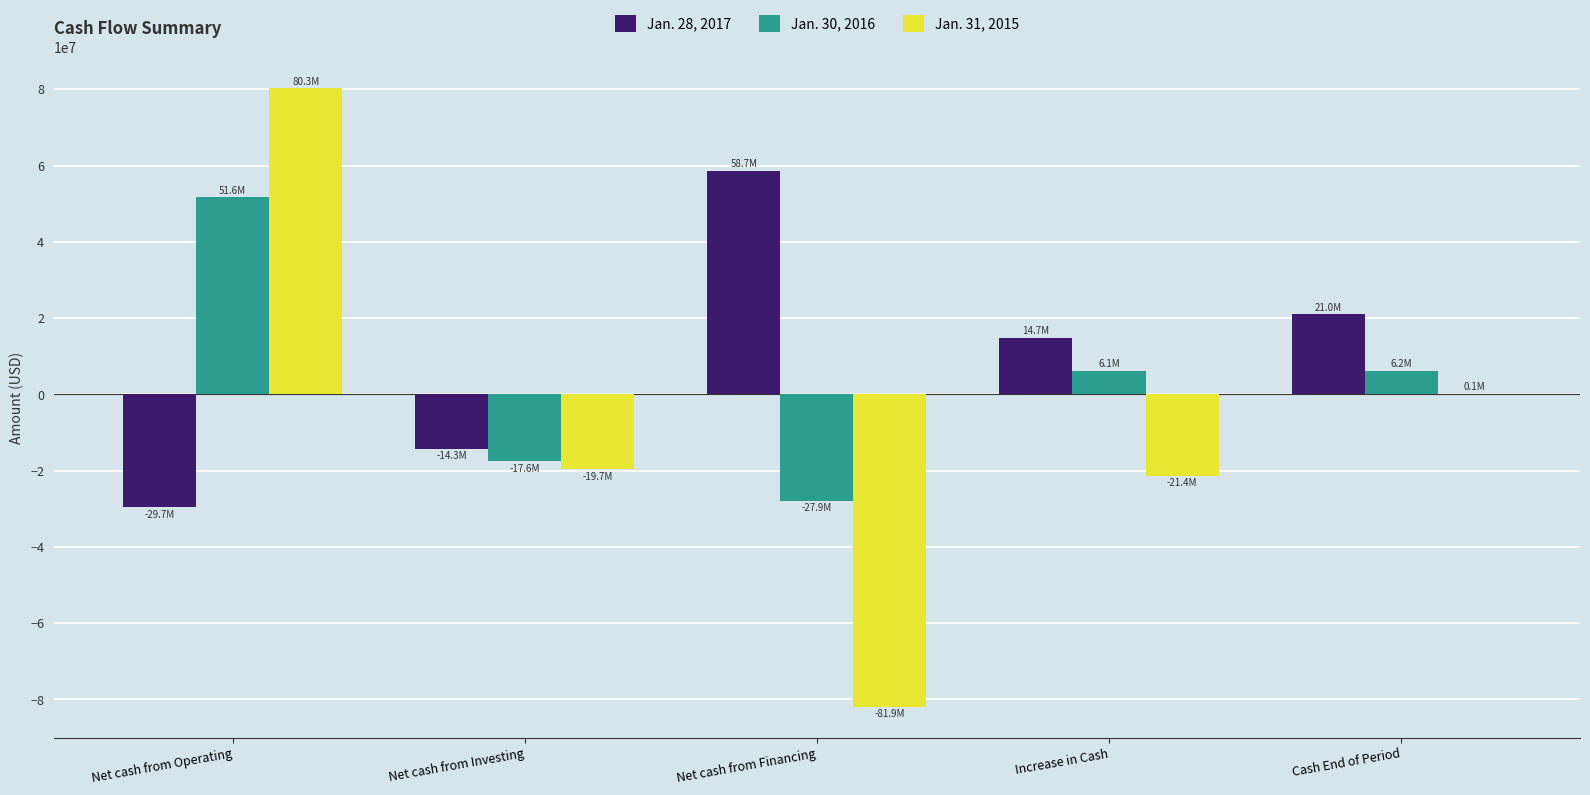

True or false: Jan. 31, 2015 has a value of -28200924 at Increase in Cash.

False